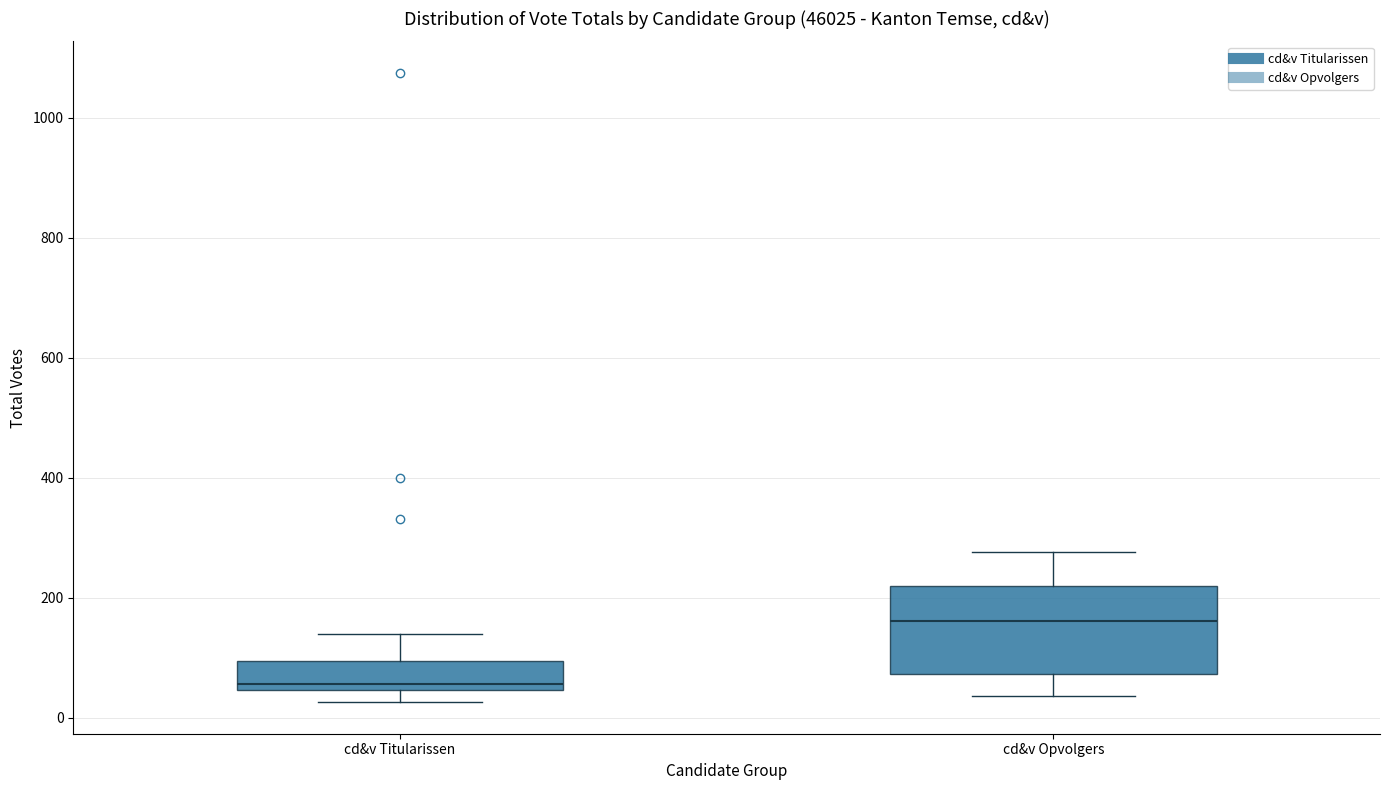

Reading left to right, transcribe this box plot: for each box, give where its median line is, the range the box spans, and where its two whiskers end, as read against the y-axis. The values are not printed on the chart, so give them approximately, as read against the axis.

cd&v Titularissen: median 60, box 40 to 100, whiskers 20 to 140
cd&v Opvolgers: median 160, box 80 to 220, whiskers 40 to 280